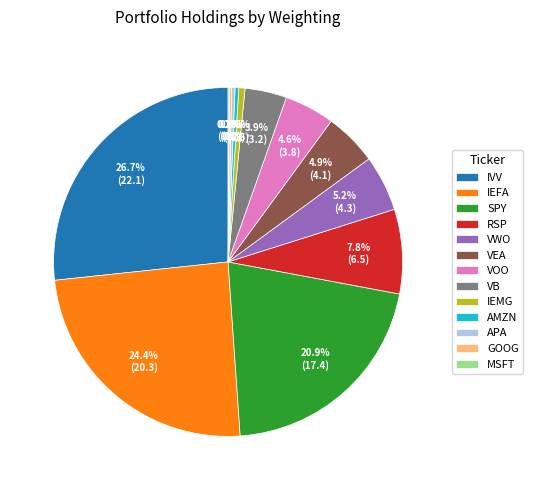

Is IEFA the majority of the pie?

No